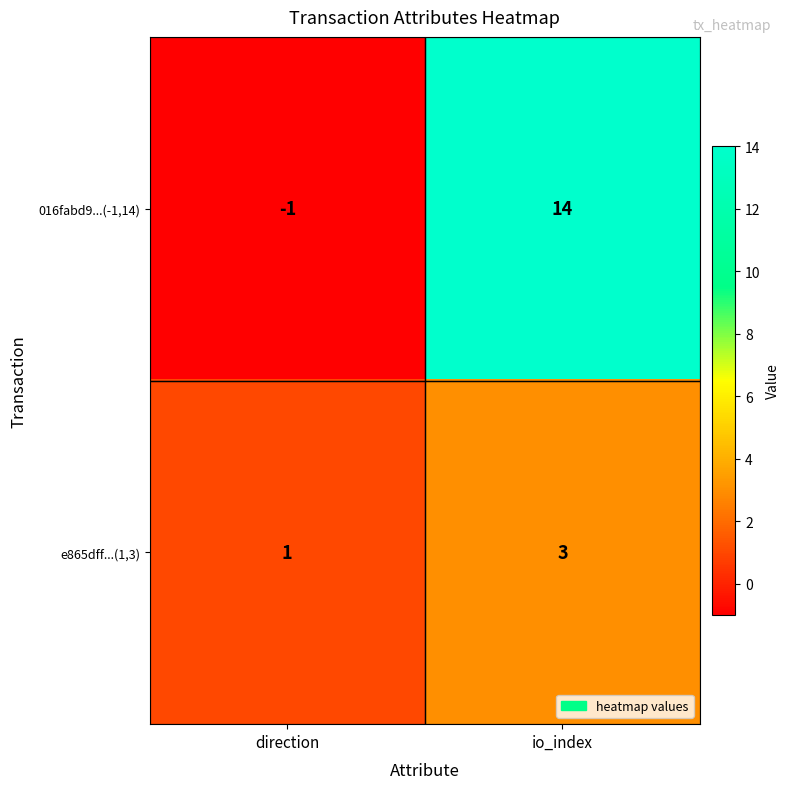

Reading right to left, transcribe all the data shown in this chart.

016fabd9...(-1,14): io_index=14	direction=-1
e865dff...(1,3): io_index=3	direction=1